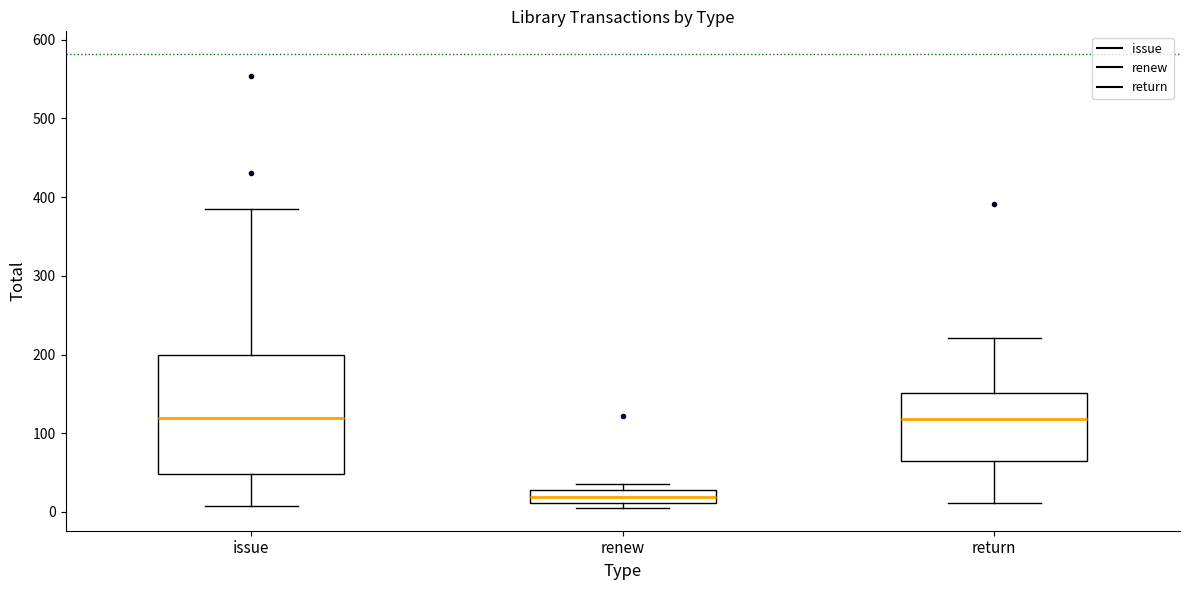

Reading left to right, read every box against the y-axis: the position of its median line, the range the box covers, and the ends of its whiskers. The values are not printed on the chart, so give them approximately, as read against the axis.

issue: median 120, box 50 to 200, whiskers 10 to 390
renew: median 20, box 10 to 30, whiskers 10 (just below the box's lower edge) to 40
return: median 120, box 70 to 150, whiskers 10 to 220